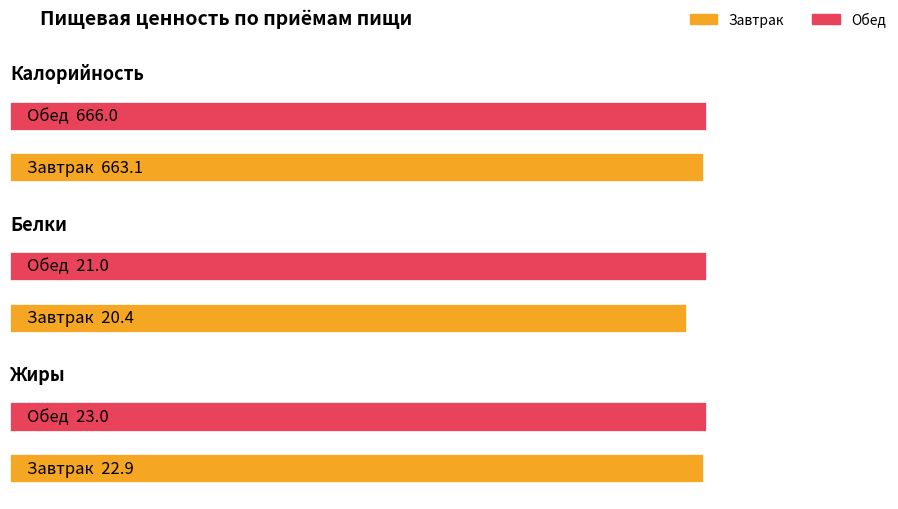

The value of Калорийность at Обед is 1145.8. True or false?

False